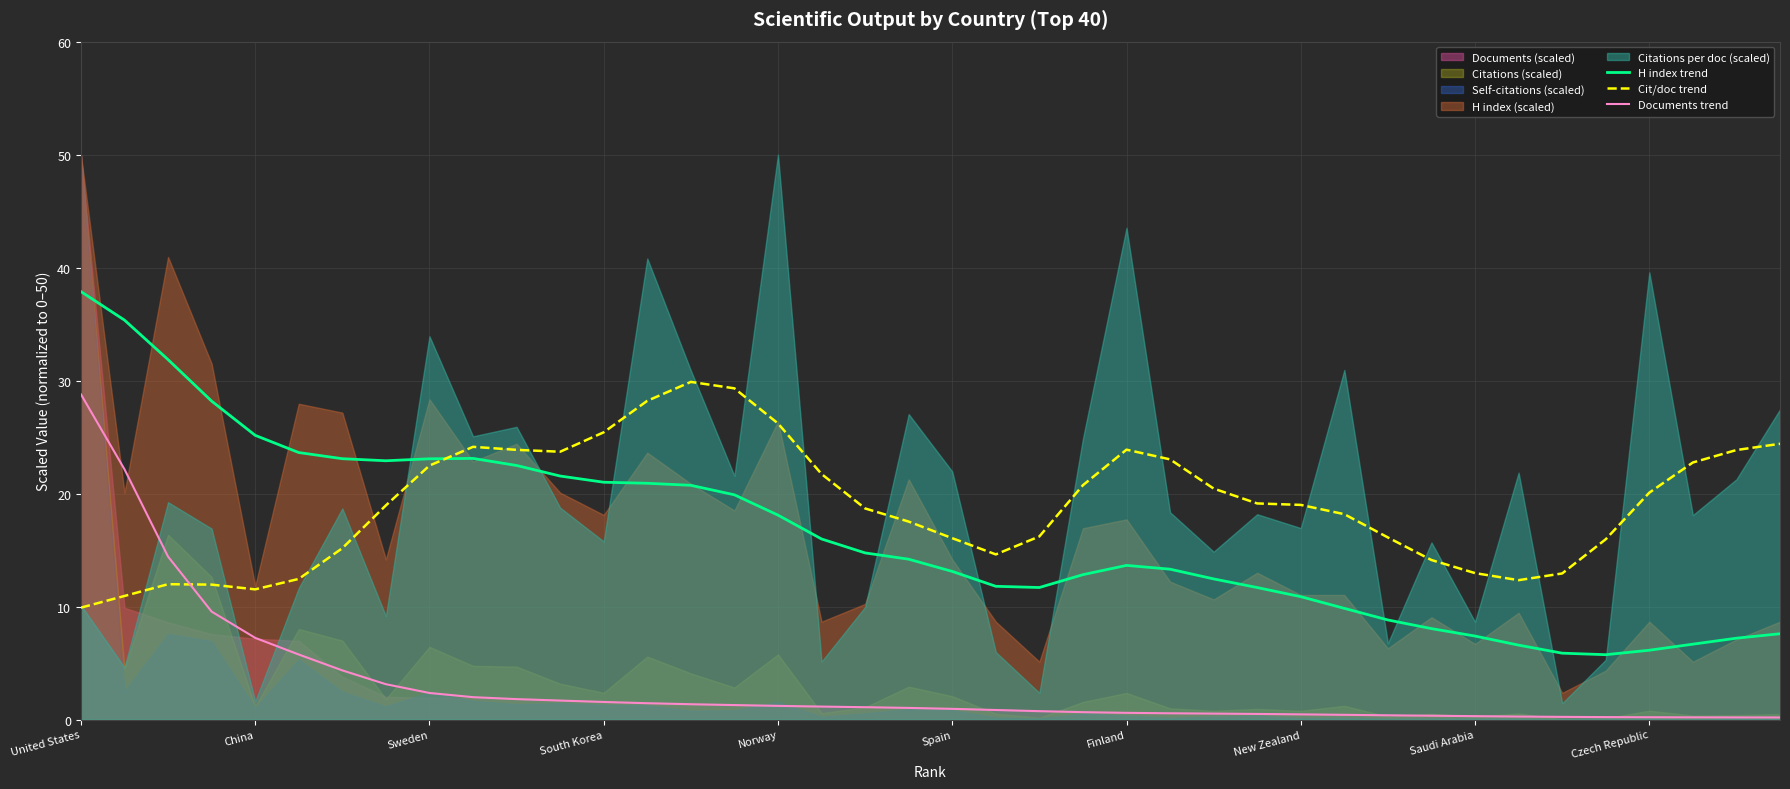

How many times do H index trend and Cit/doc trend cross each other?

1